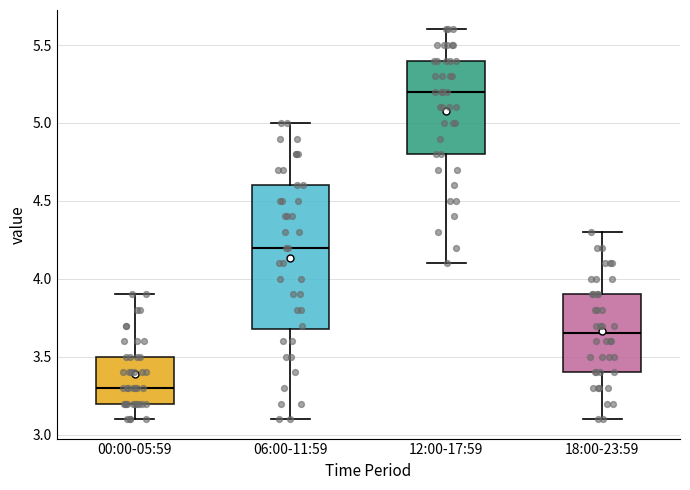

Where does the upper whisker of the box for 18:00-23:59 end on the y-axis? The values are not printed on the chart, so give them approximately, as read against the axis.

4.30